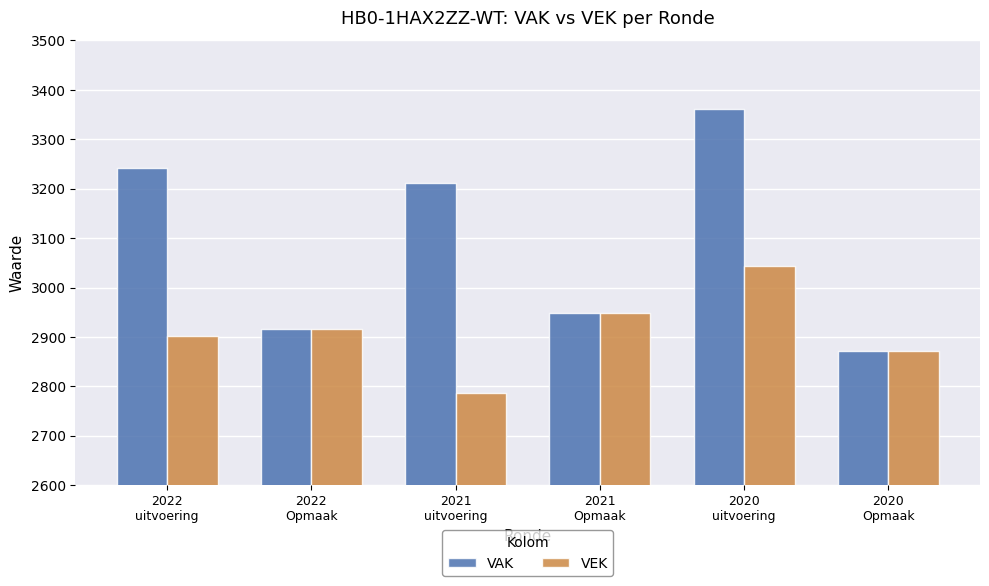

List the series in order of their overall mean, highest first.

VAK, VEK